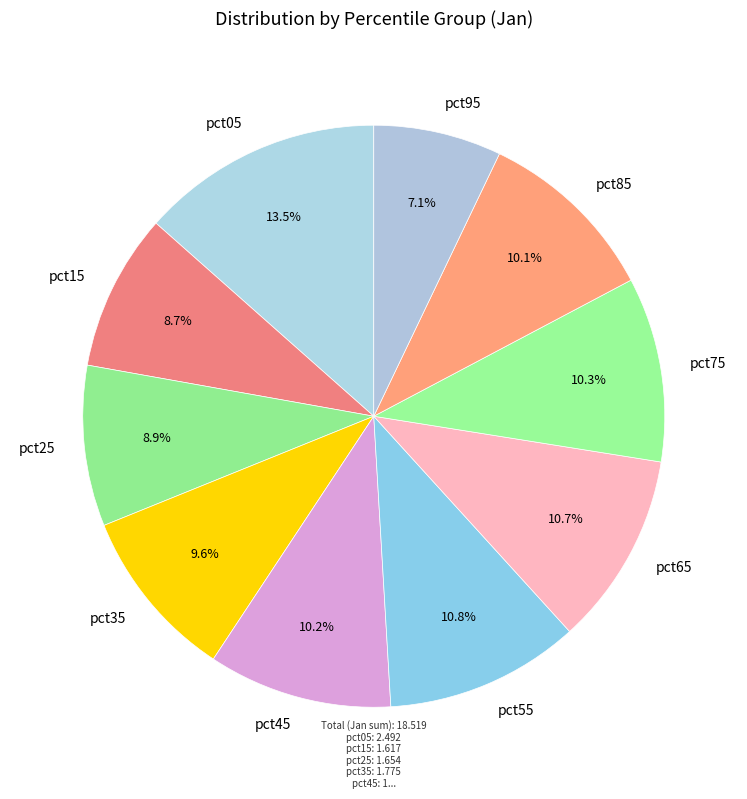

The pct95 slice represents 7% of the pie. True or false?

True